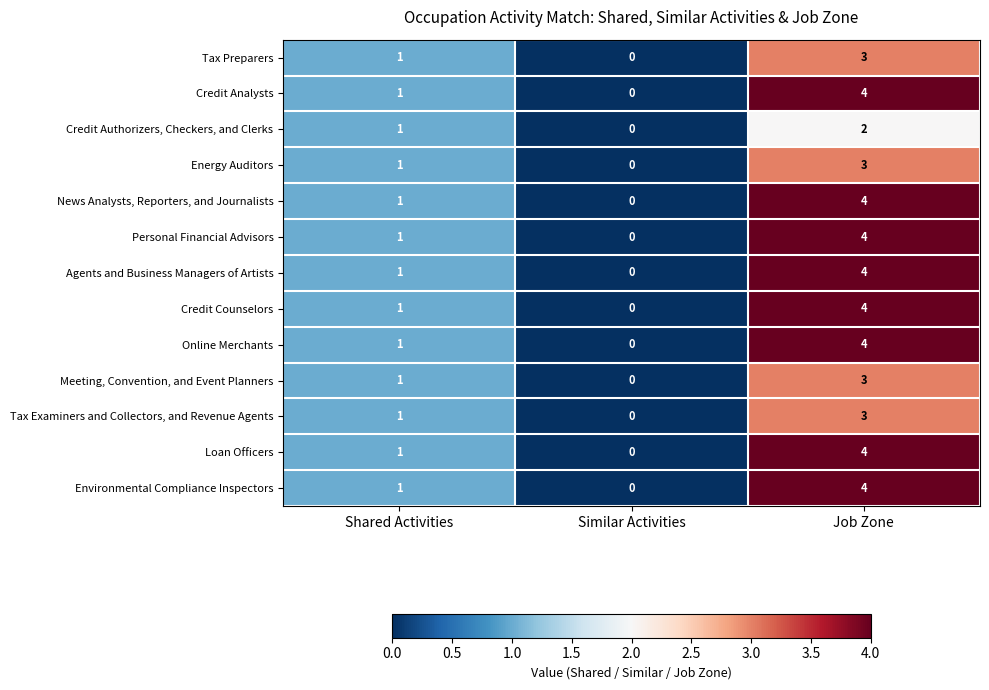

Is the value of Credit Analysts at Shared Activities greater than the value of Energy Auditors at Similar Activities?

Yes